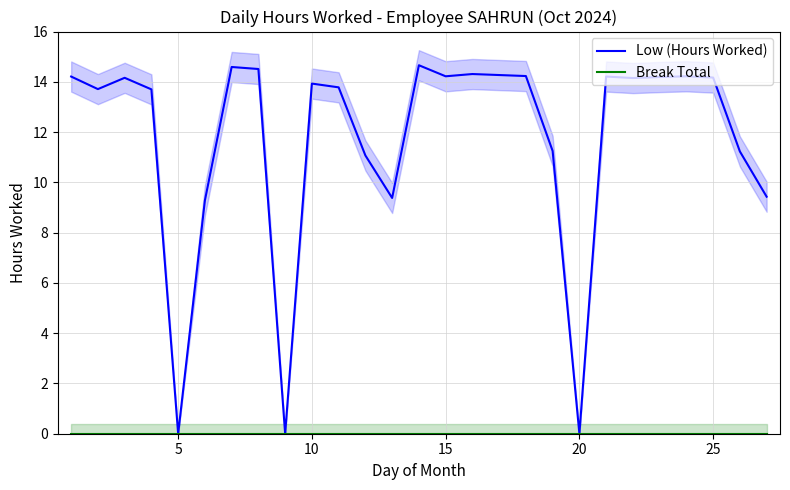

Does the chart have visible grid lines?

Yes